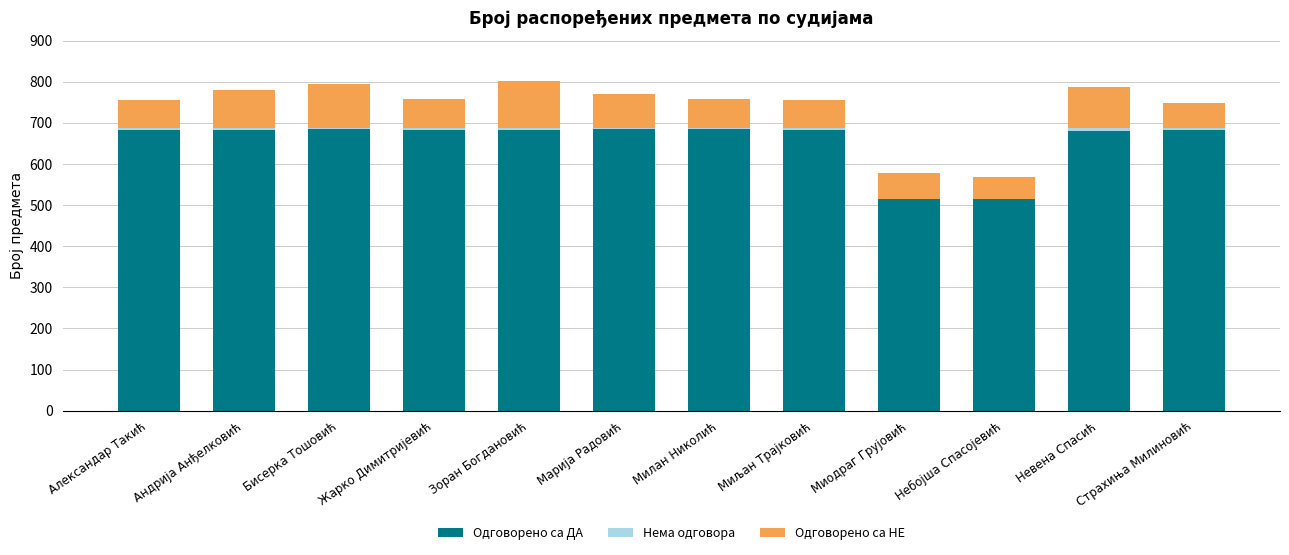

How many categories are shown in the chart?

12